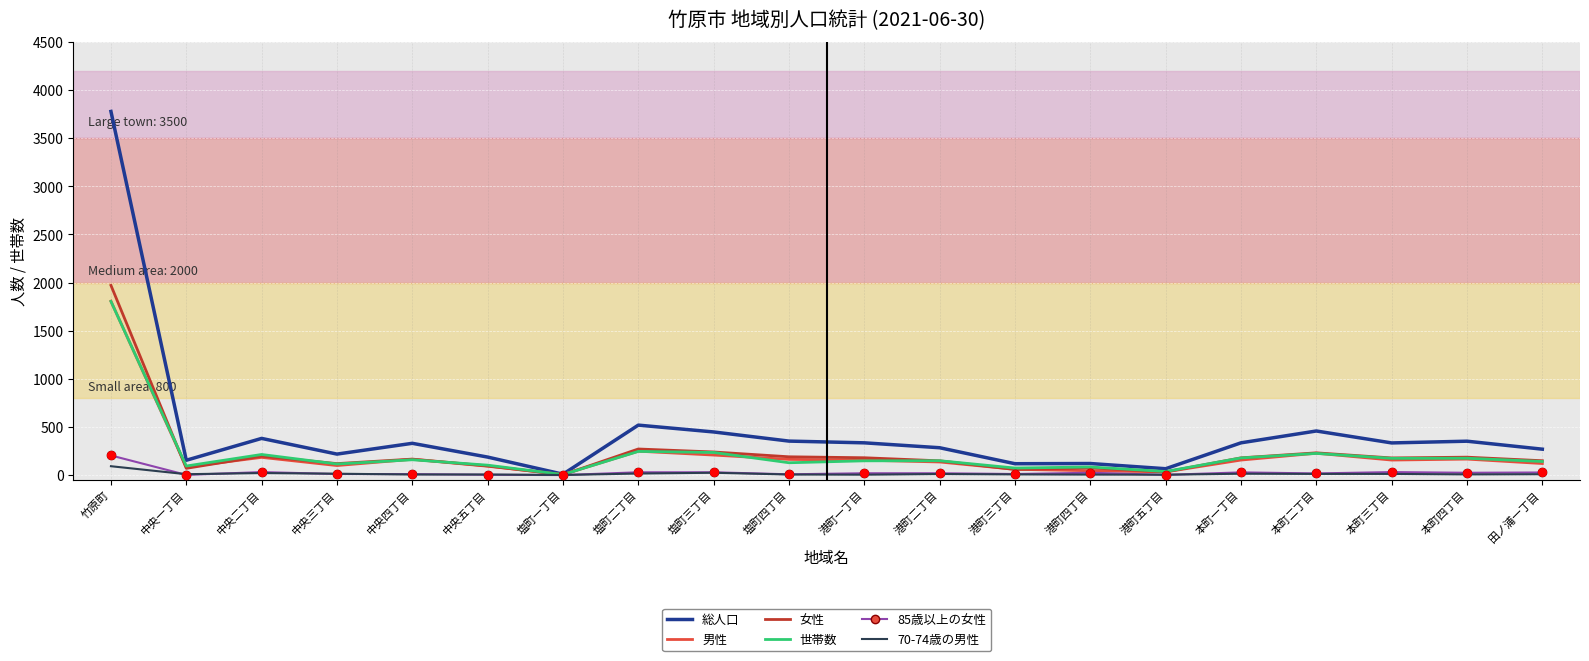

Is the value of 世帯数 at 本町一丁目 greater than the value of 男性 at 塩町一丁目?

Yes